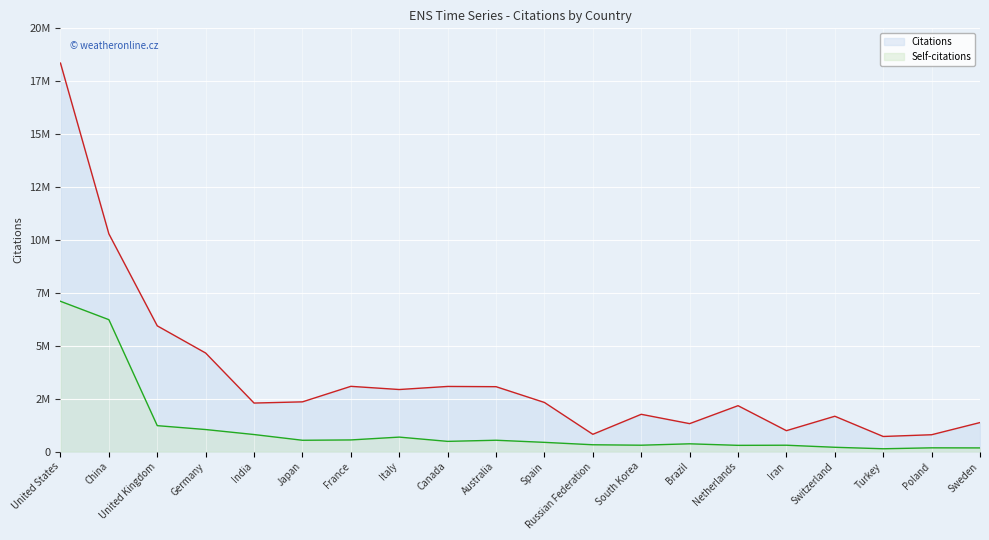

What are all the series names shown in the legend?

Citations, Self-citations